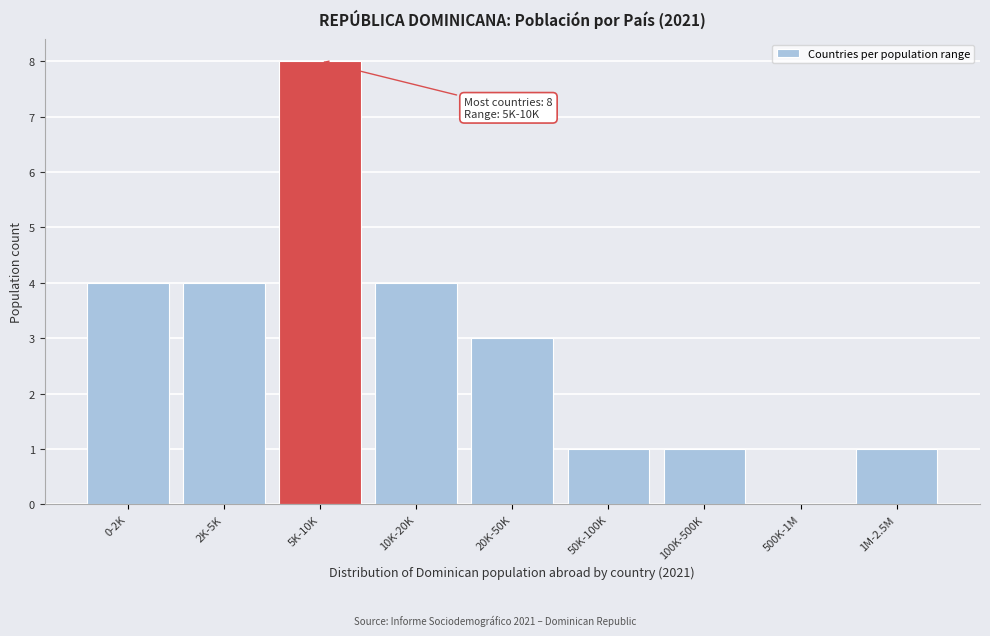

Reading left to right, list all the values displayed in this chart.

0-2K=4	2K-5K=4	5K-10K=8	10K-20K=4	20K-50K=3	50K-100K=1	100K-500K=1	500K-1M=0	1M-2.5M=1